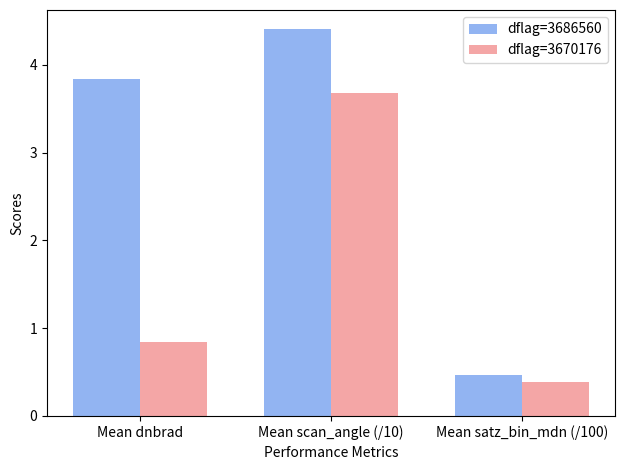

Which label corresponds to the smallest value in the chart?

Mean satz_bin_mdn (/100)